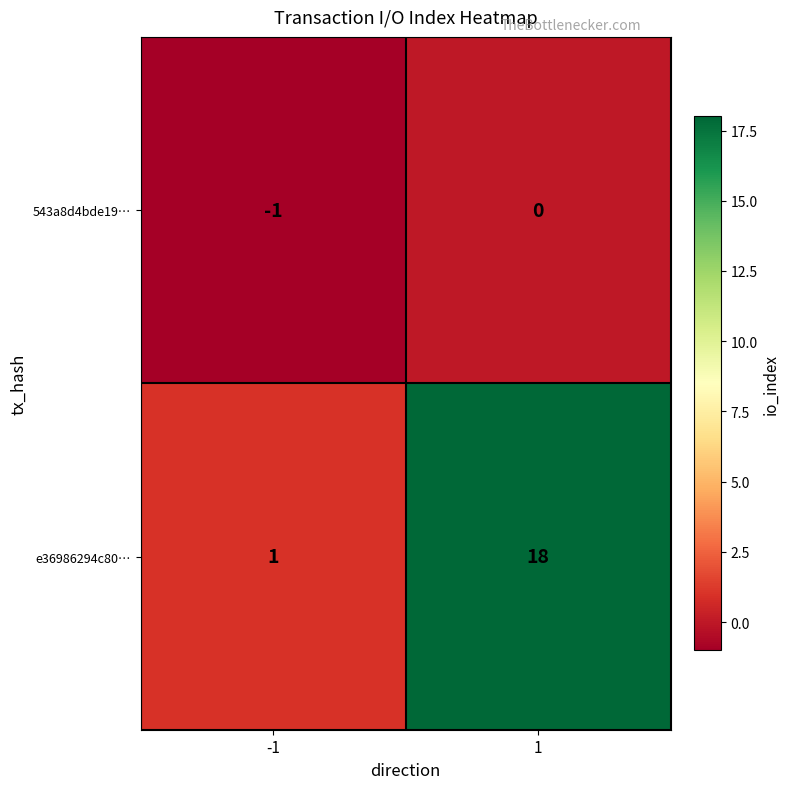

Reading right to left, list all the values displayed in this chart.

543a8d4bde19…: 0	-1
e36986294c80…: 18	1